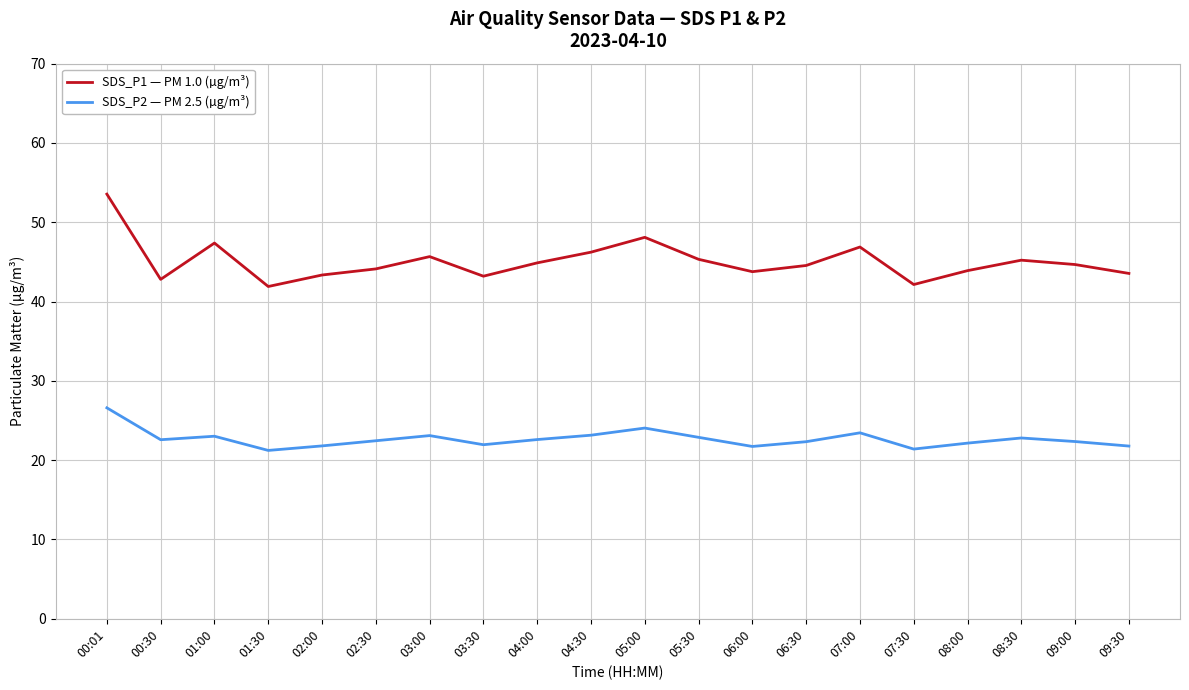

What is the sum of all SDS_P1 — PM 1.0 (µg/m³) values?

901.2